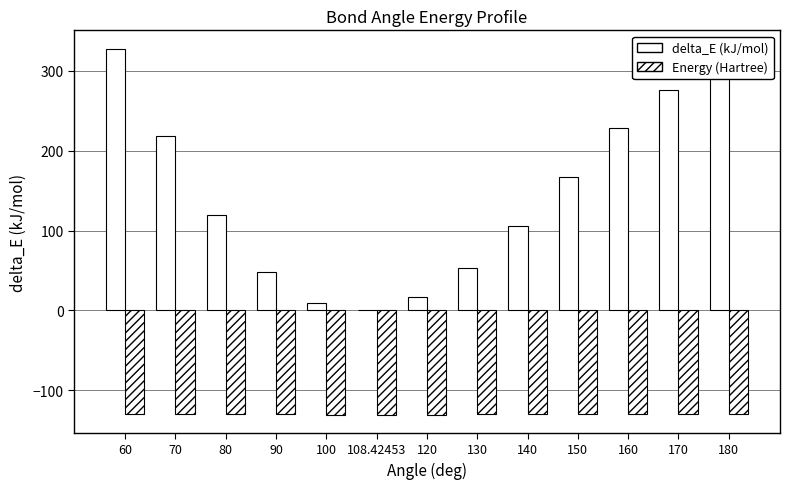

Where is delta_E (kJ/mol) nearest to the value 163?

150